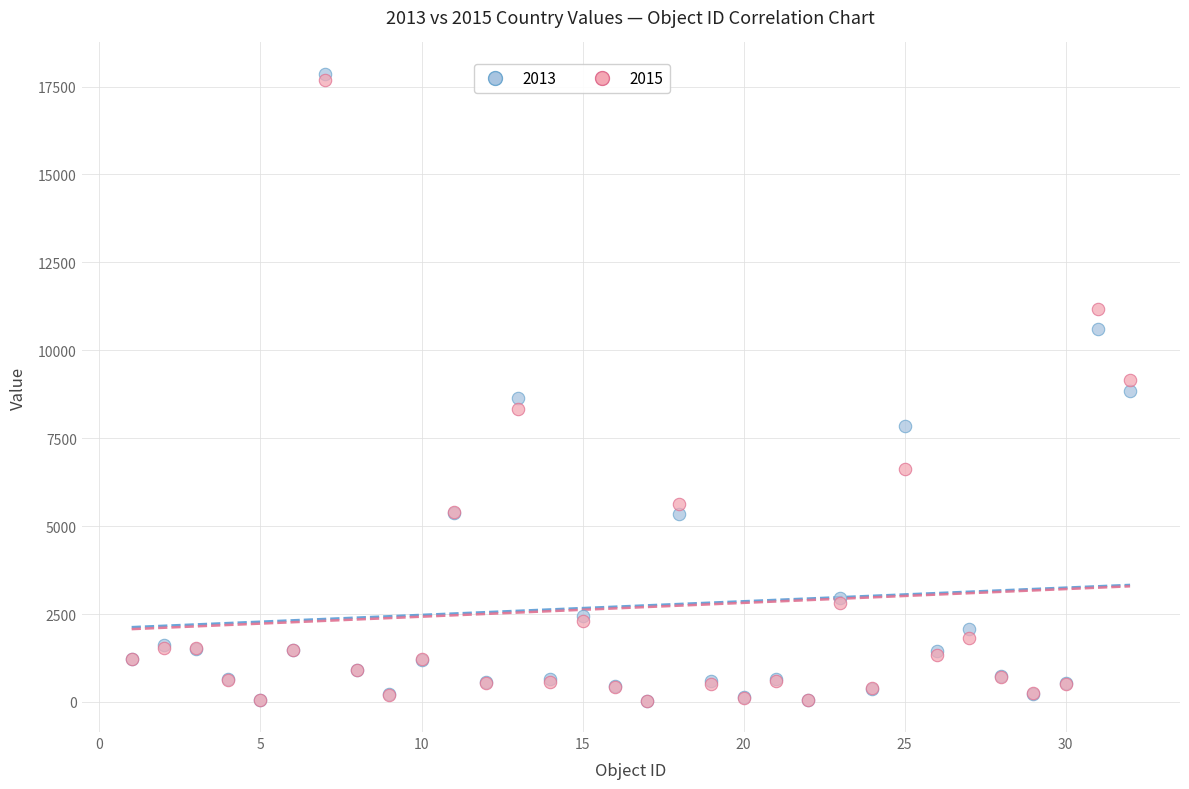

Which series reaches the maximum Y coordinate?

2013